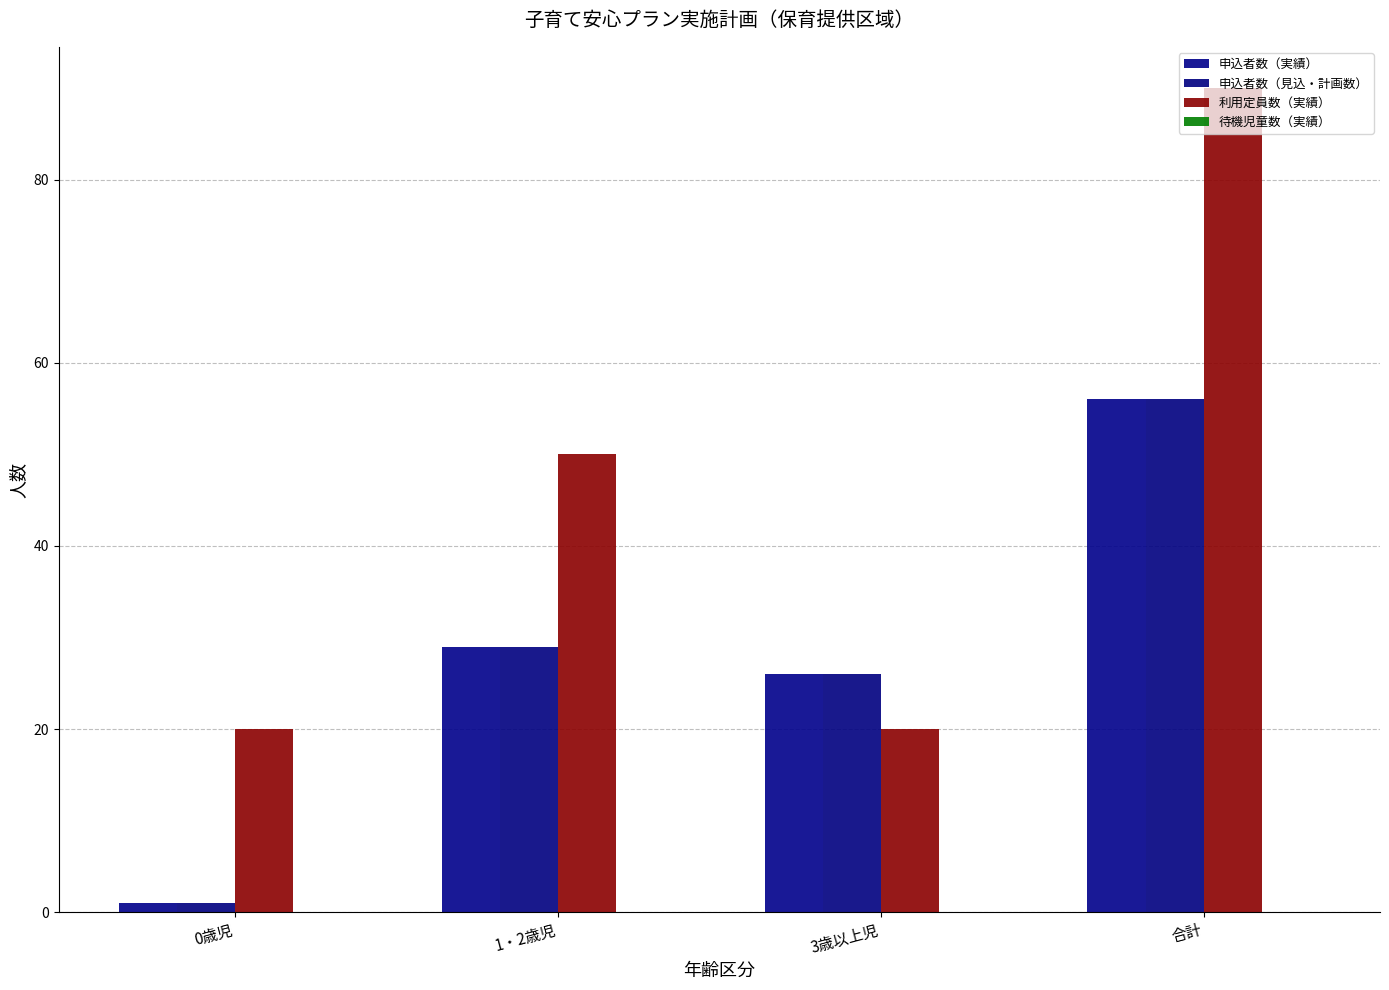

How many data points in 申込者数（見込・計画数） are less than 29?

2